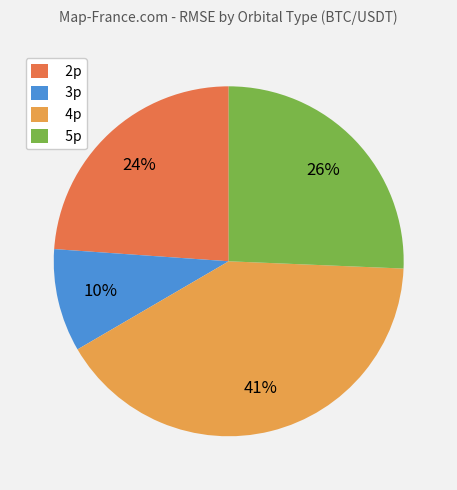

What percentage is the 2p slice, to the nearest percent?

24%